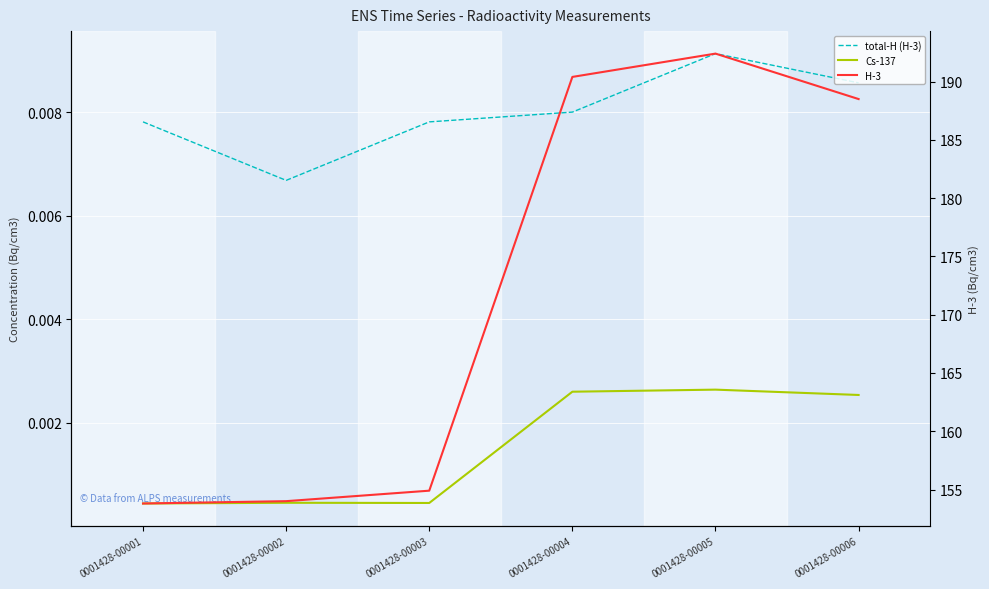

The H-3 series shows 190.4 at 0001428-00004. True or false?

True